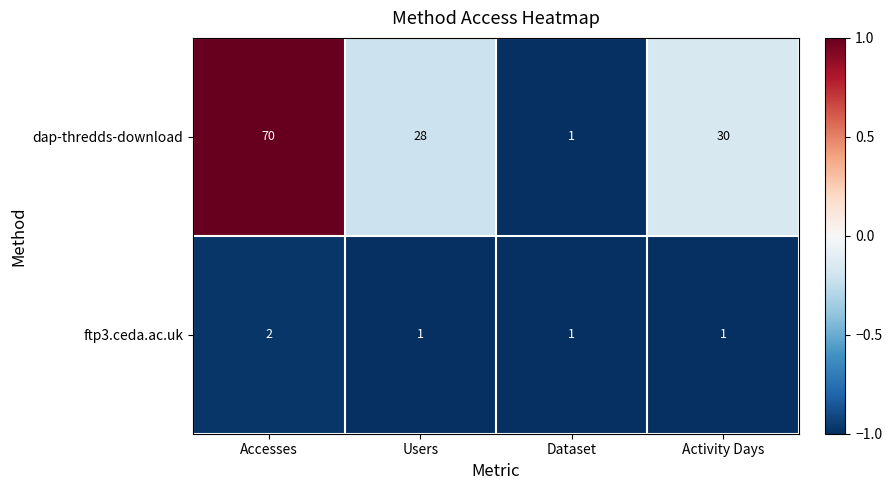

At Users, list the series in order from smallest to largest.

ftp3.ceda.ac.uk, dap-thredds-download